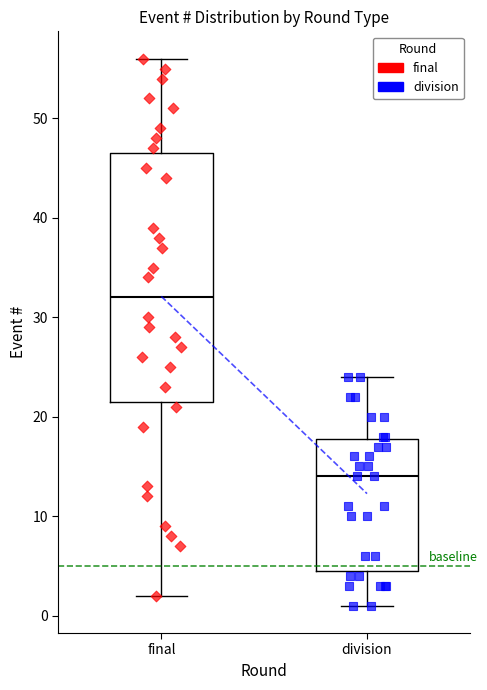

Where is the upper edge of the box for division on the y-axis? The values are not printed on the chart, so give them approximately, as read against the axis.

18